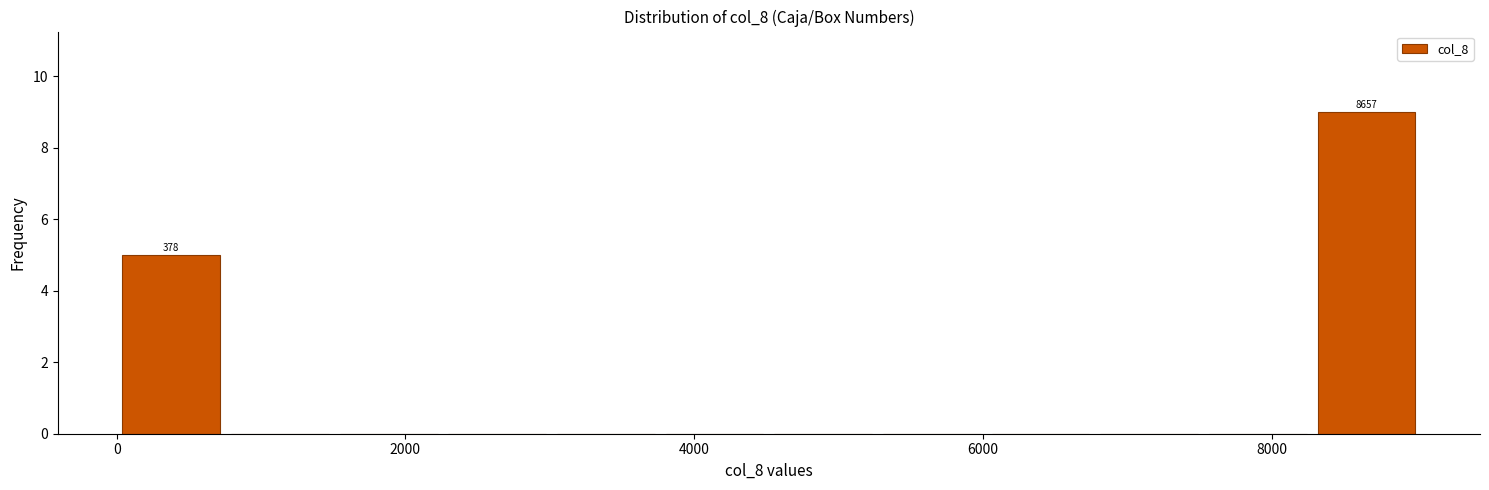

Read against the x-axis, roughly where is the centre of the tallest bar?

8600